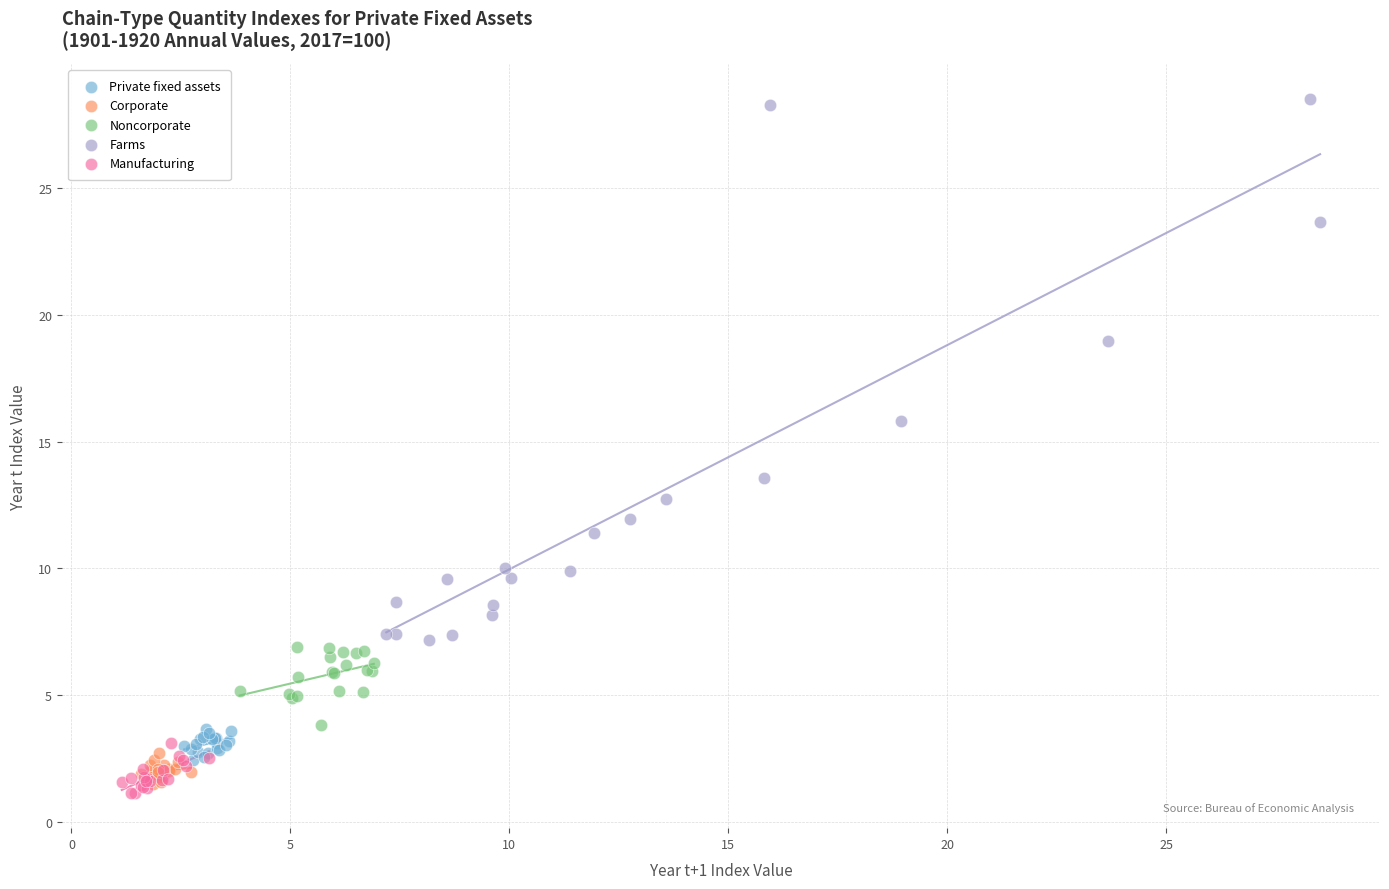

Which series has the largest Y range (max minus min)?

Farms